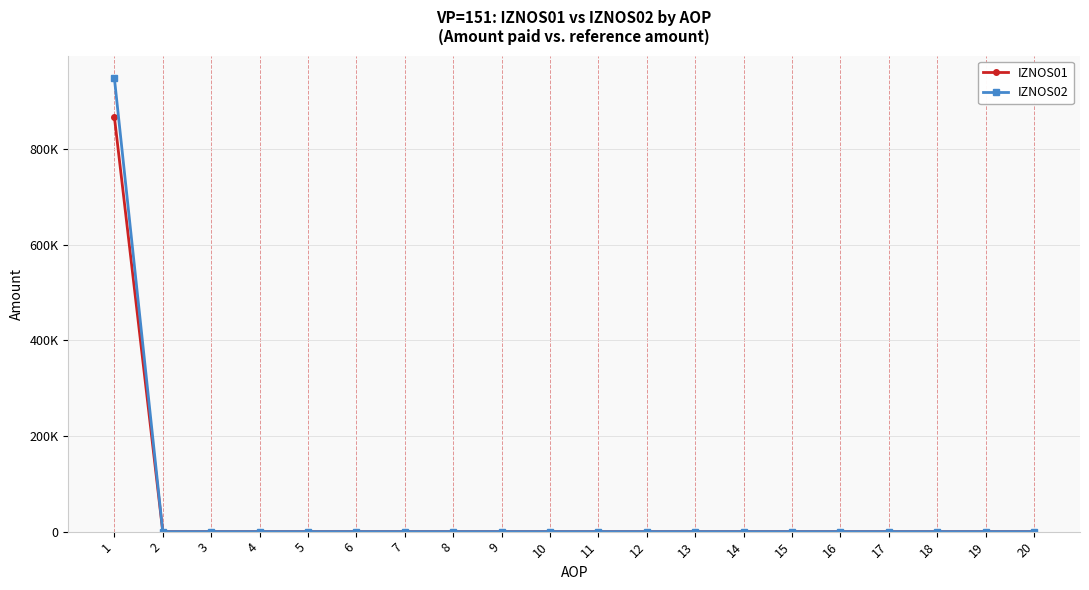

True or false: IZNOS01 and IZNOS02 intersect in this chart.

False